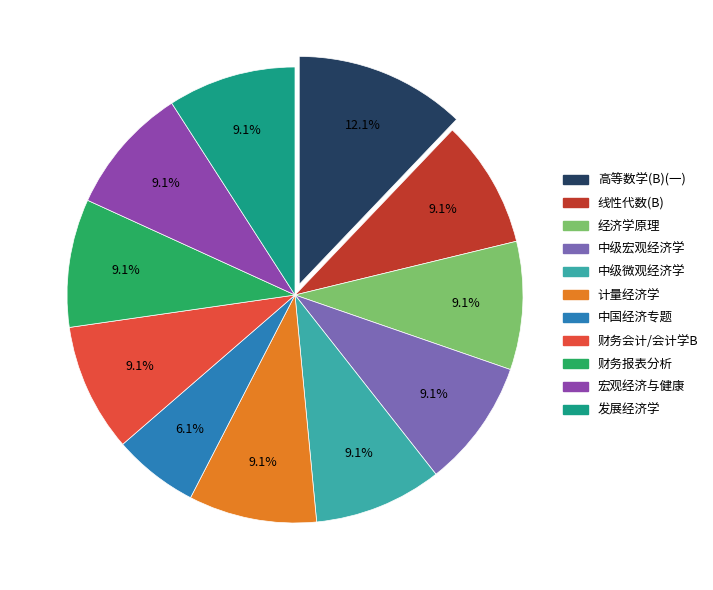

To the nearest percent, what is the combined percentage of 线性代数(B) and 中国经济专题?

15%